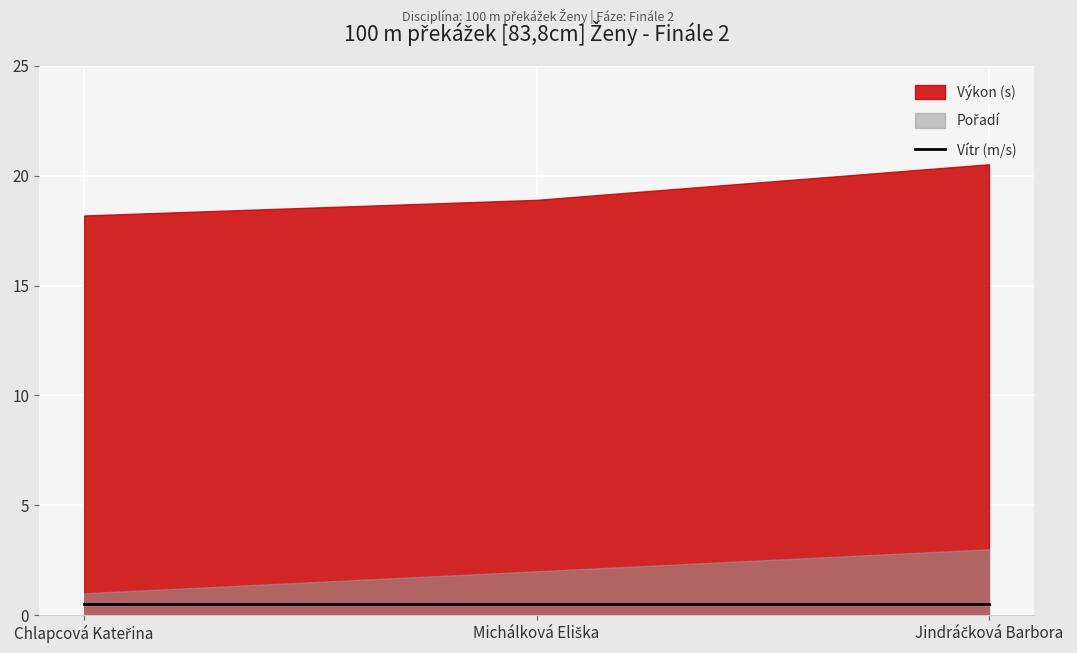

What is the difference between the maximum and minimum values in the Výkon series?

2.3